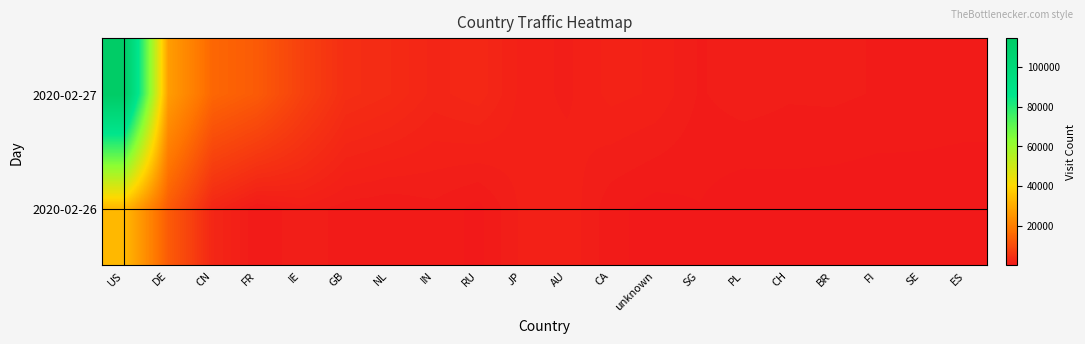

Rank the series by their average value, from lowest to highest.

2020-02-26, 2020-02-27